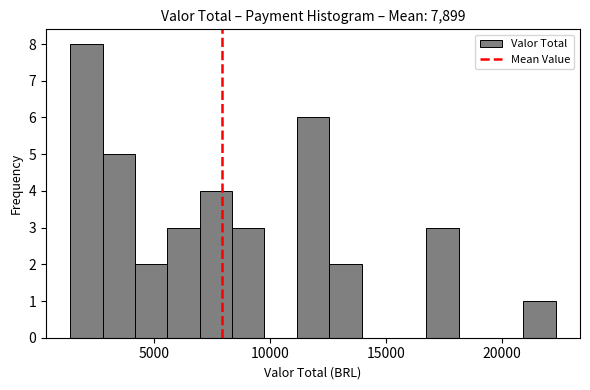

Read against the x-axis, roughly where is the centre of the tallest bar?

2000